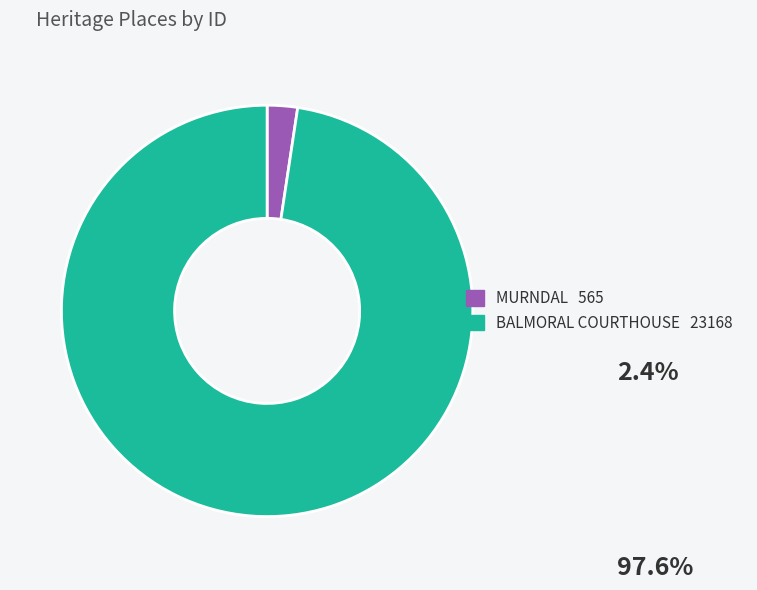

Combined, do BALMORAL COURTHOUSE and MURNDAL account for over 50%?

Yes